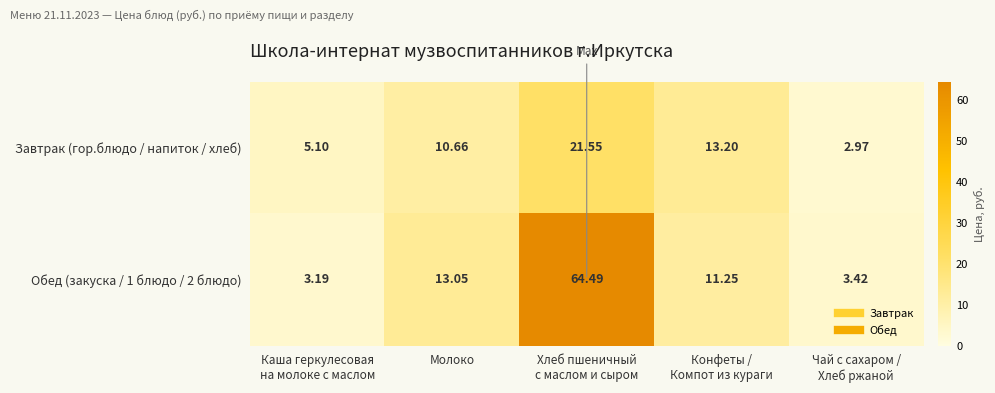

How many distinct data groups are displayed?

2